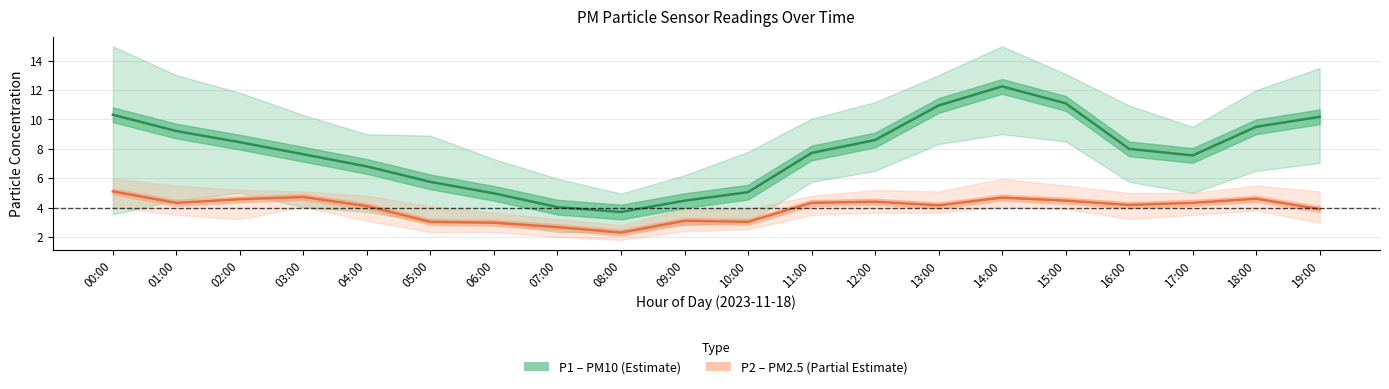

True or false: P2 (PM2.5) and P1 (PM10) intersect in this chart.

False